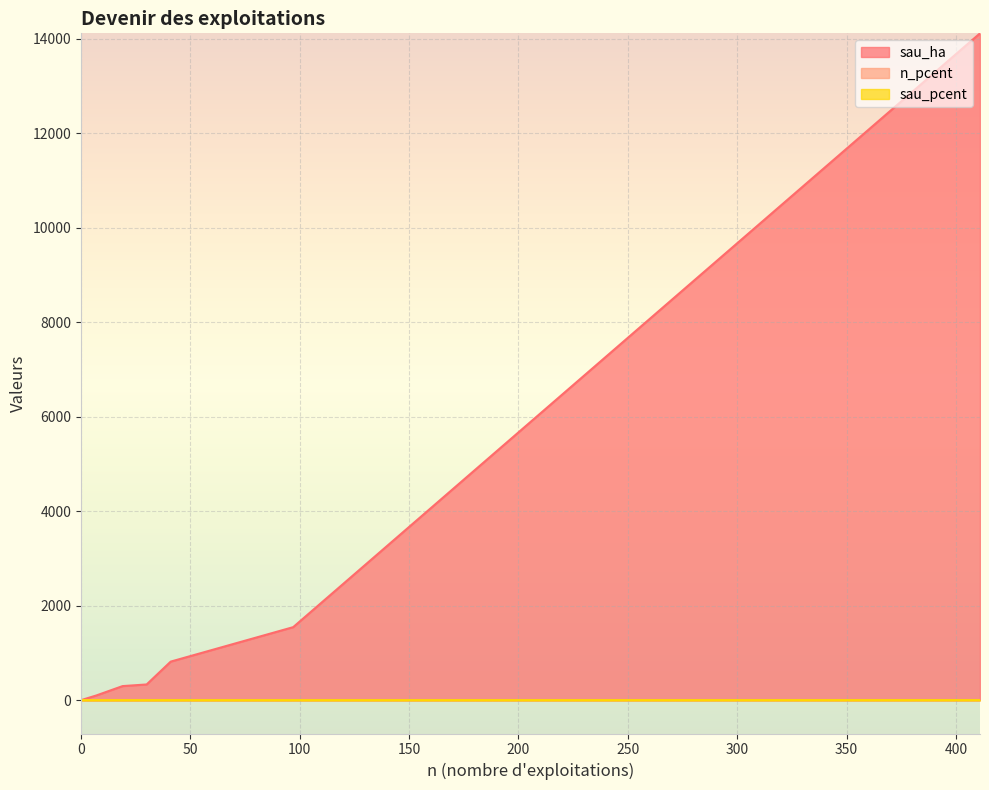

How many lines are shown in the chart?

3